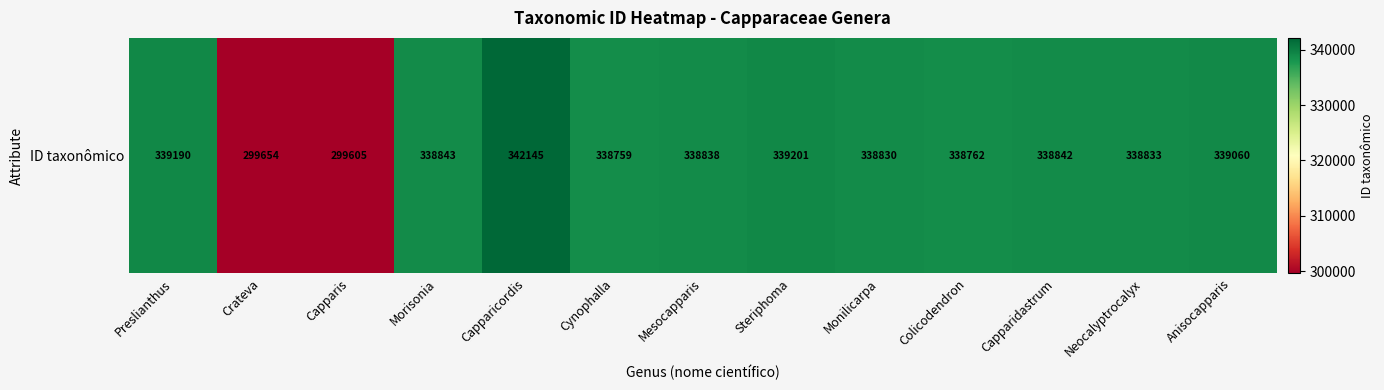

What is the difference between the maximum and second lowest values?

42491